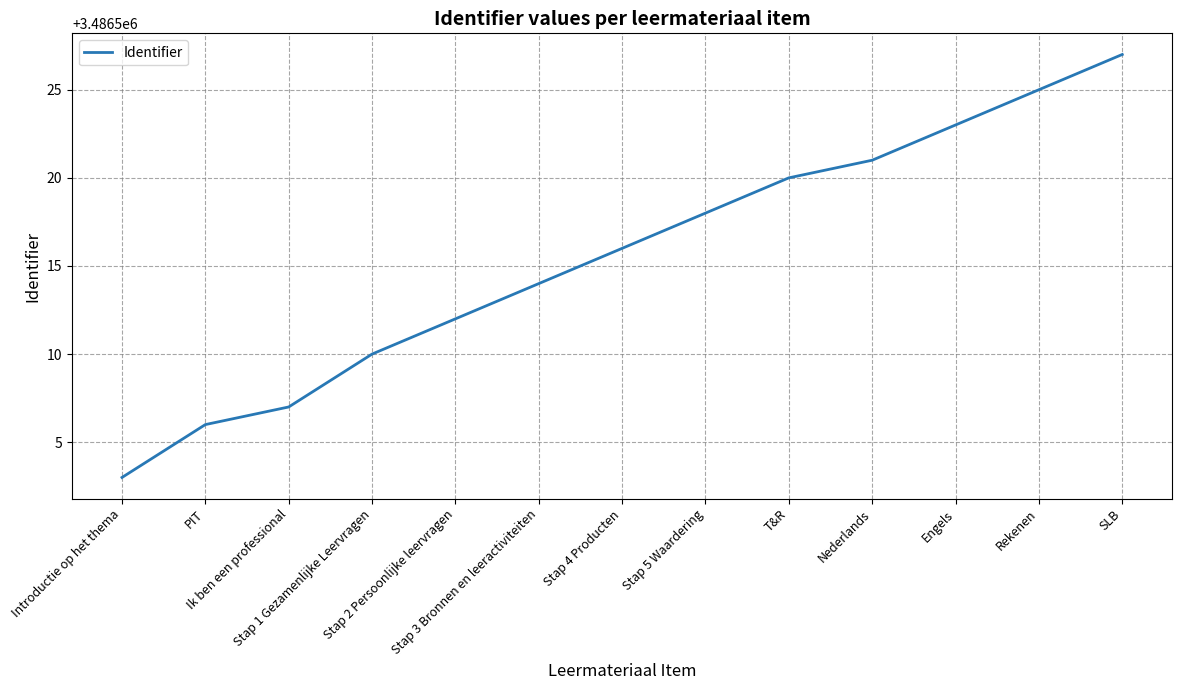

Reading left to right, what are all the values shown in this chart?

3486503	3486506	3486507	3486510	3486512	3486514	3486516	3486518	3486520	3486521	3486523	3486525	3486527